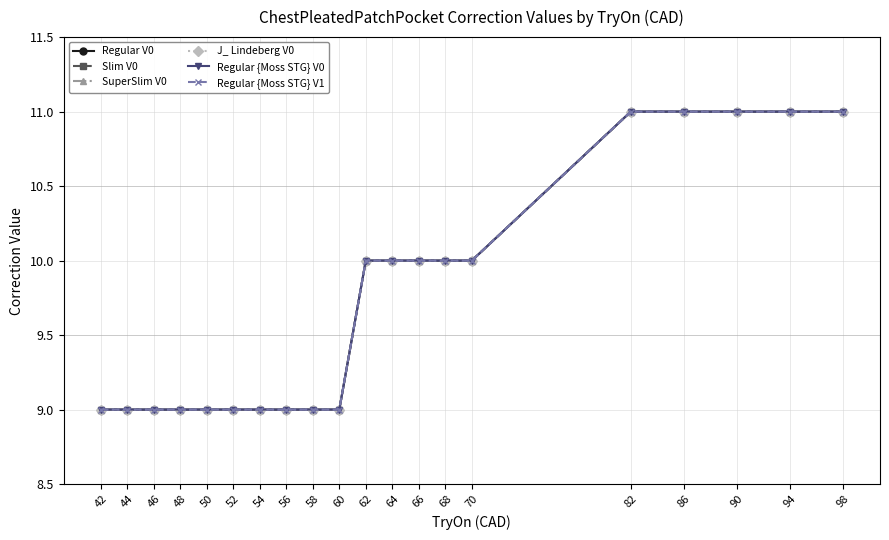

Which category has the highest value in the SuperSlim V0 series?

82